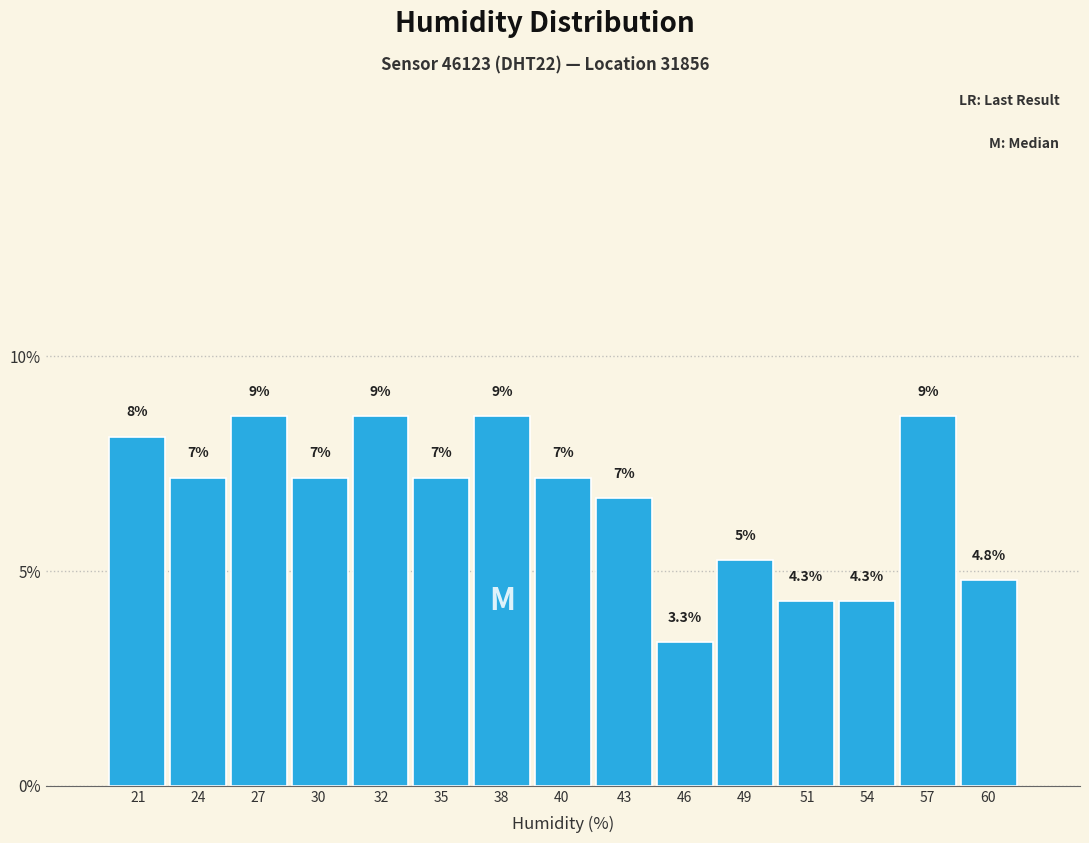

How many bars are there in total?

15